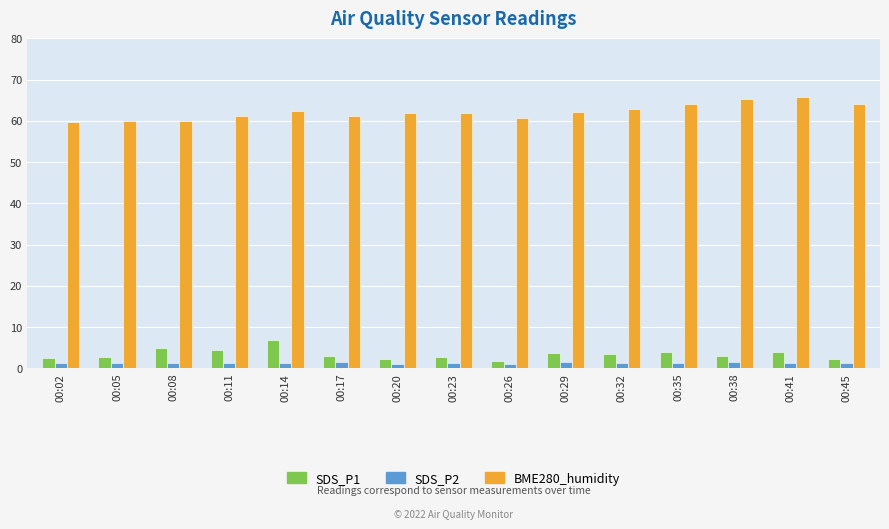

True or false: SDS_P1 has a value of 2.3 at 00:45.

True